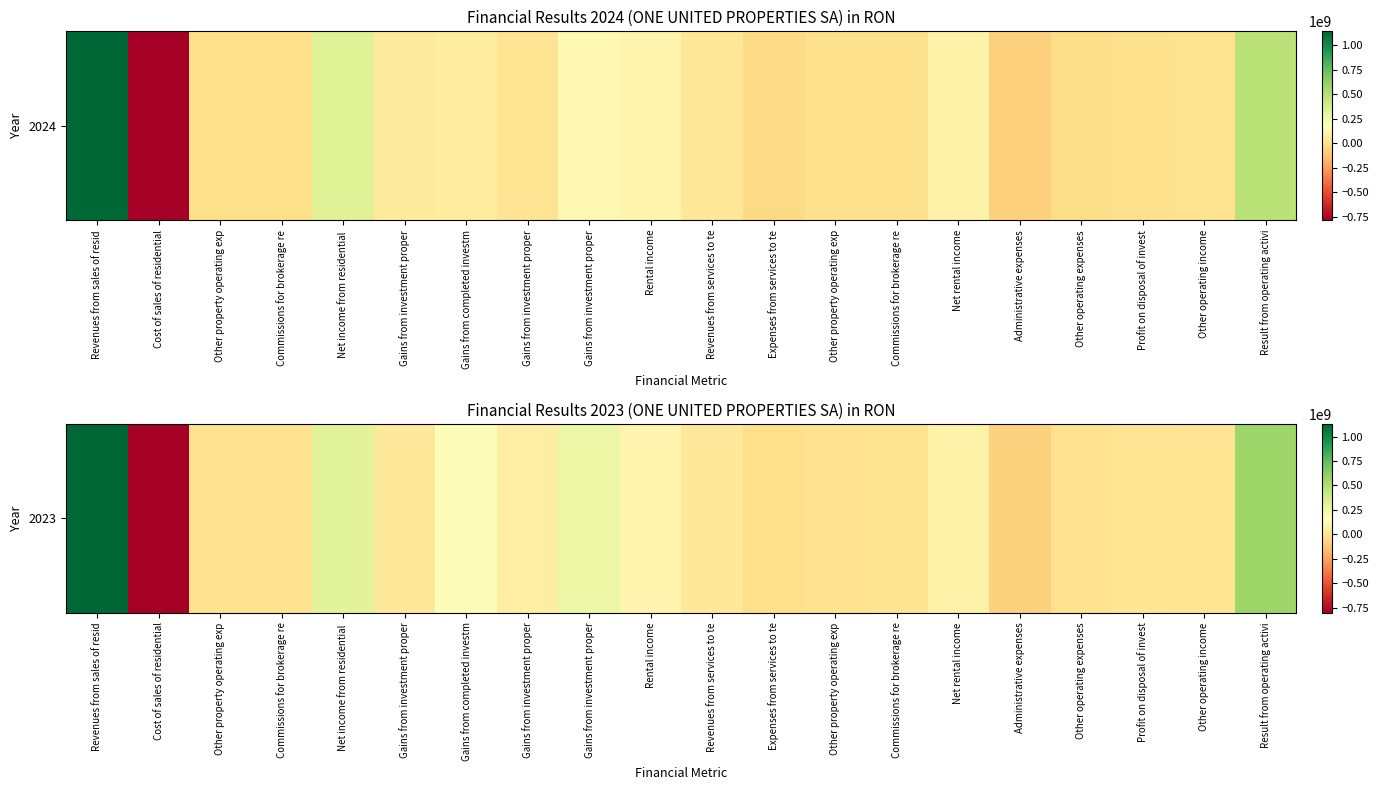

Which label corresponds to the largest value in the chart?

Revenues from sales of resid